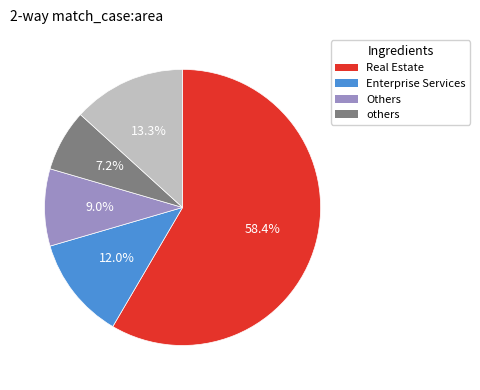

How many slices are in this pie chart?

5